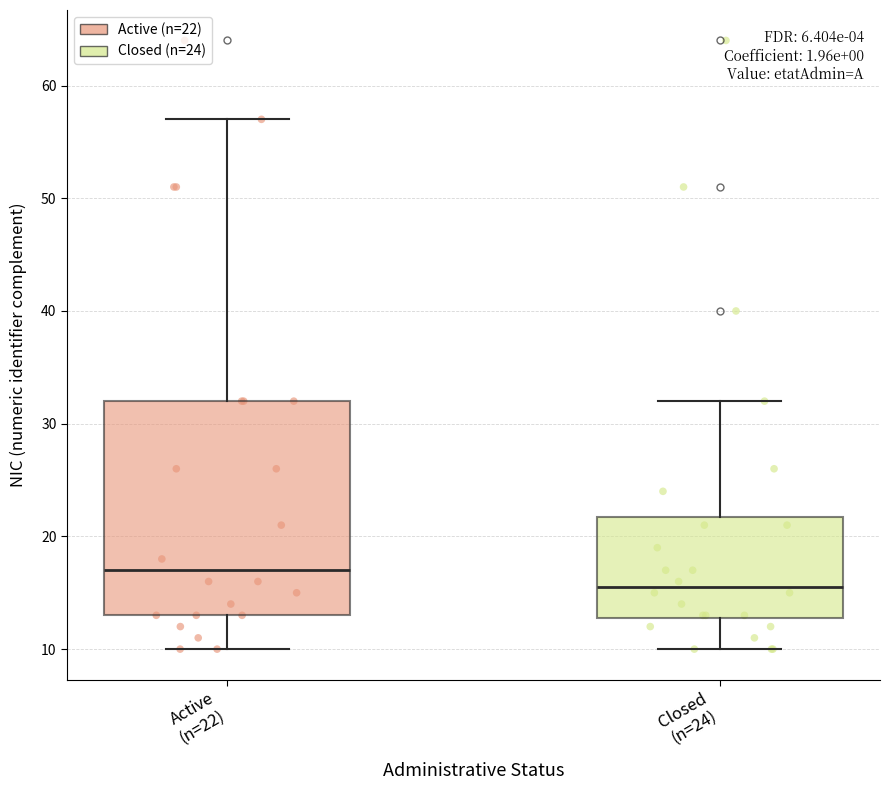

Which box has the lowest median line?

Closed (n=24)